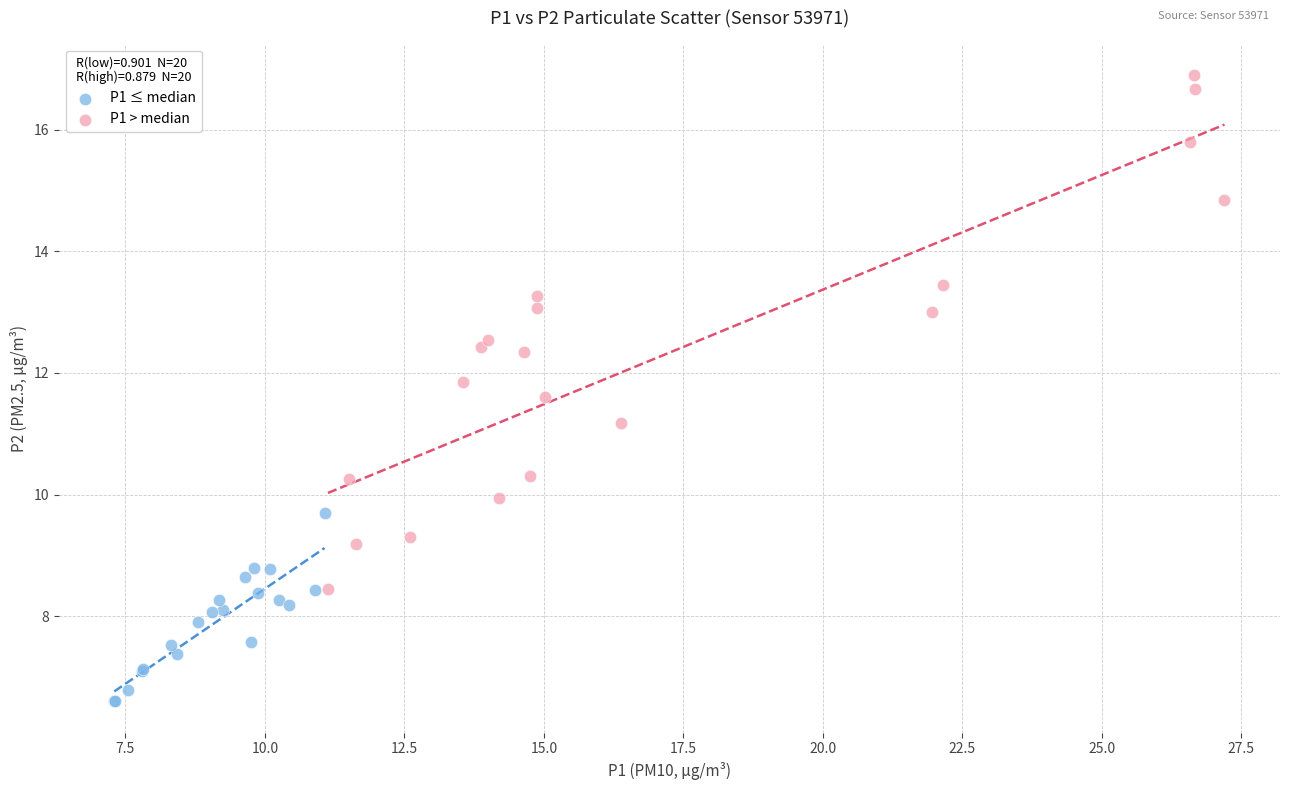

What are all the series names shown in the legend?

P1 ≤ median, P1 > median